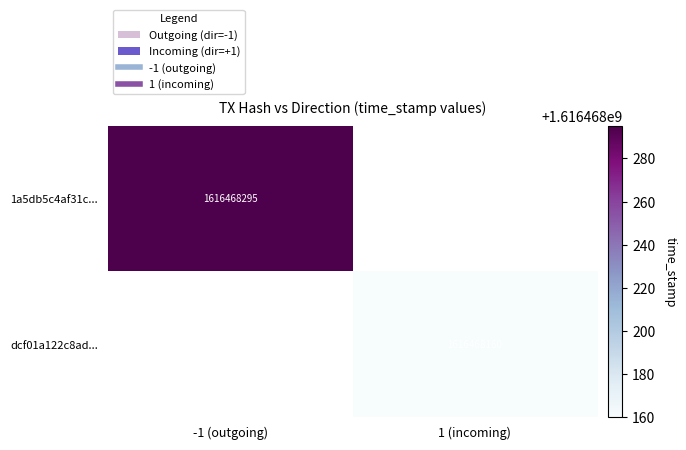

True or false: dcf01a122c8ad103156ce4012ffe75a916dbaae has a value of 1 at direction.

True